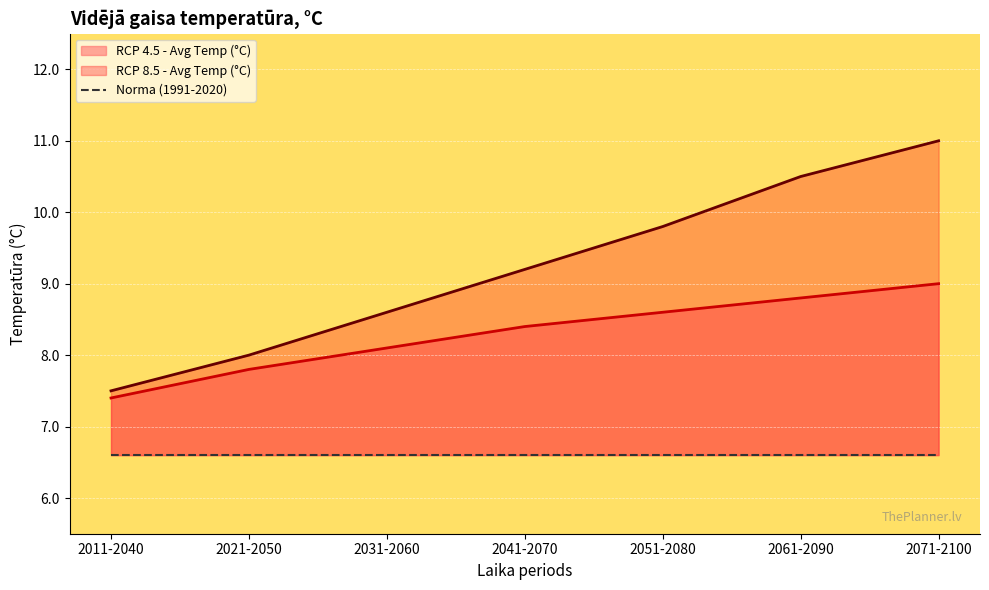

True or false: RCP 4.5 - Avg Temp (°C) and RCP 8.5 - Avg Temp (°C) cross at least once.

False